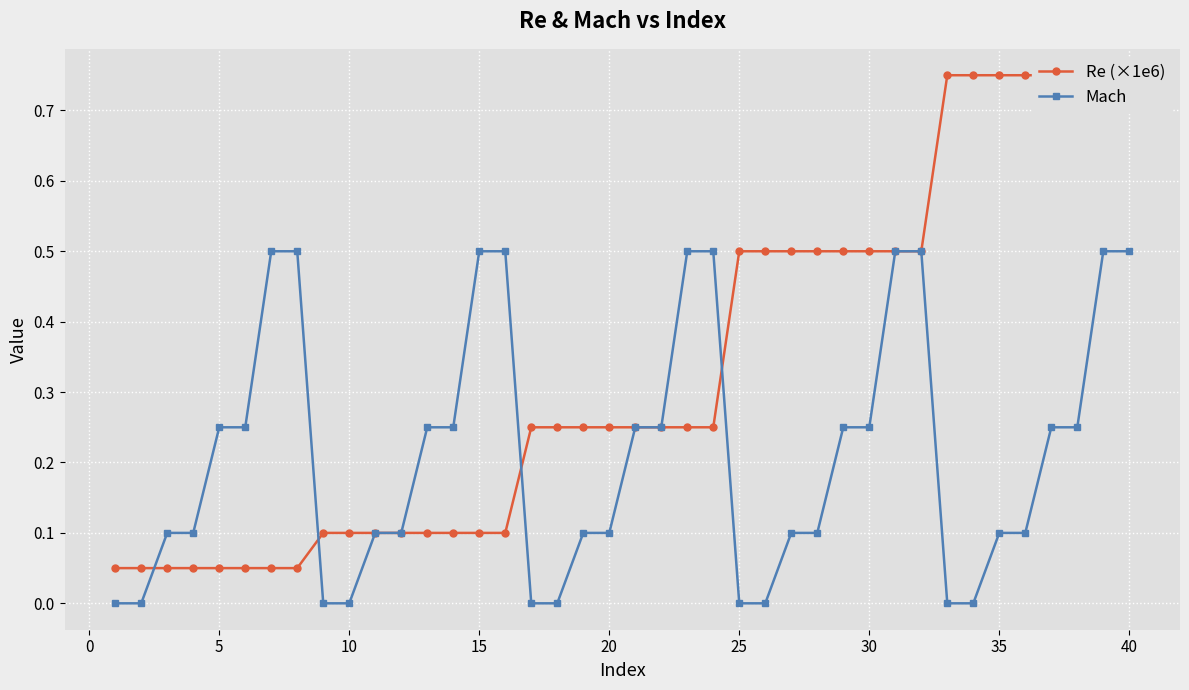

Reading left to right, transcribe all the data shown in this chart.

Re (×1e6): 0.1	0.1	0.1	0.1	0.1	0.1	0.1	0.1	0.1	0.1	0.1	0.1	0.1	0.1	0.1	0.1	0.2	0.2	0.2	0.2	0.2	0.2	0.2	0.2	0.5	0.5	0.5	0.5	0.5	0.5	0.5	0.5	0.8	0.8	0.8	0.8	0.8	0.8	0.8	0.8
Mach: 0.0	0.0	0.1	0.1	0.2	0.2	0.5	0.5	0.0	0.0	0.1	0.1	0.2	0.2	0.5	0.5	0.0	0.0	0.1	0.1	0.2	0.2	0.5	0.5	0.0	0.0	0.1	0.1	0.2	0.2	0.5	0.5	0.0	0.0	0.1	0.1	0.2	0.2	0.5	0.5